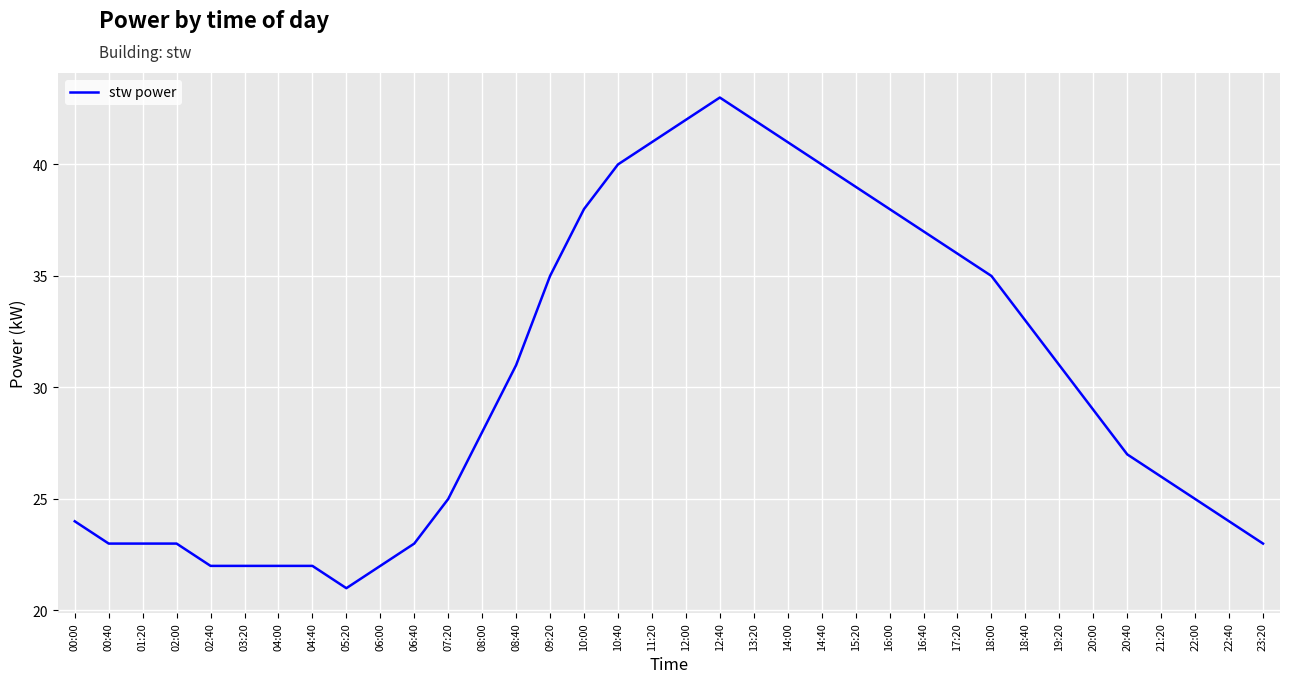

True or false: the data has more than 0 interior local peaks.

True